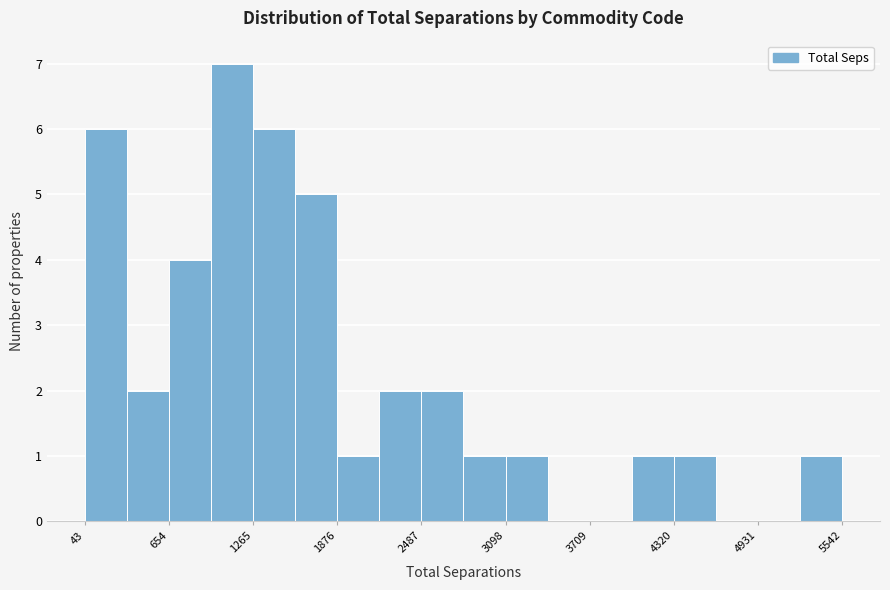

Read against the x-axis, roughly where is the centre of the tallest bar?

1100